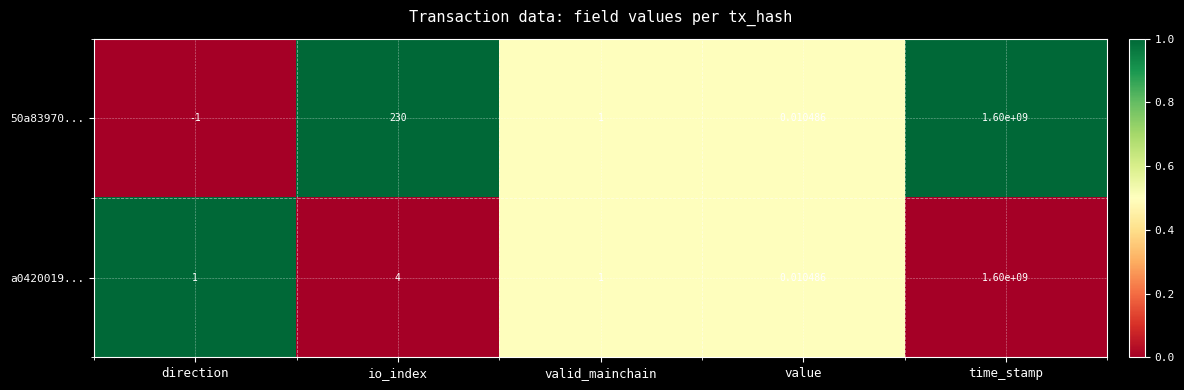

Which series has the largest range (max minus min)?

50a83970...